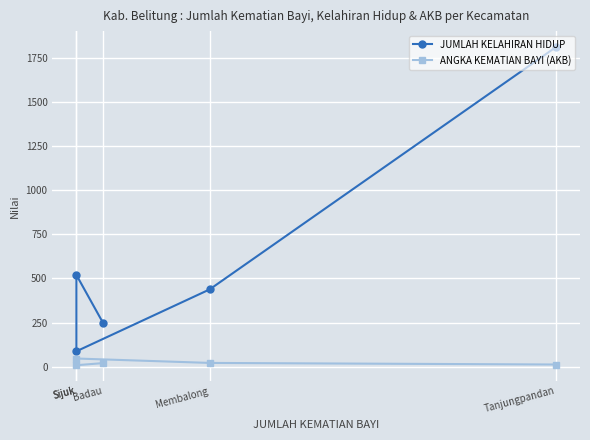

In ANGKA KEMATIAN BAYI (AKB), how many points are higher than both neighbors (excluding endpoints)?

1